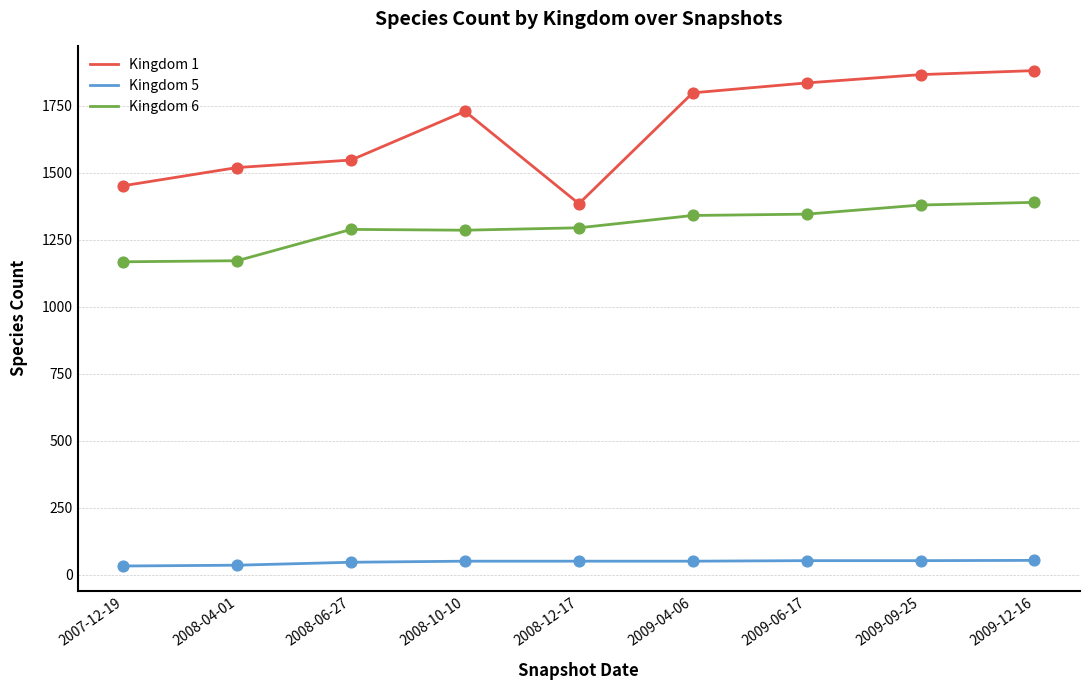

Which series has the largest total across all categories?

Kingdom 1